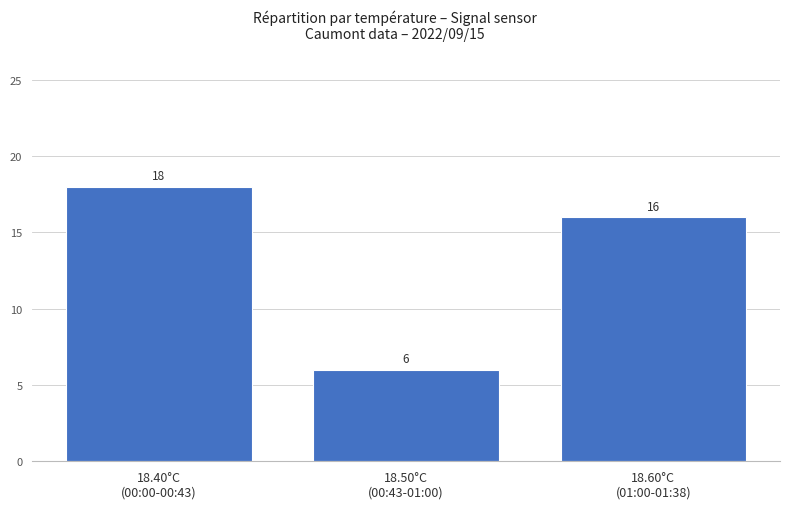

How many bars are there in total?

3